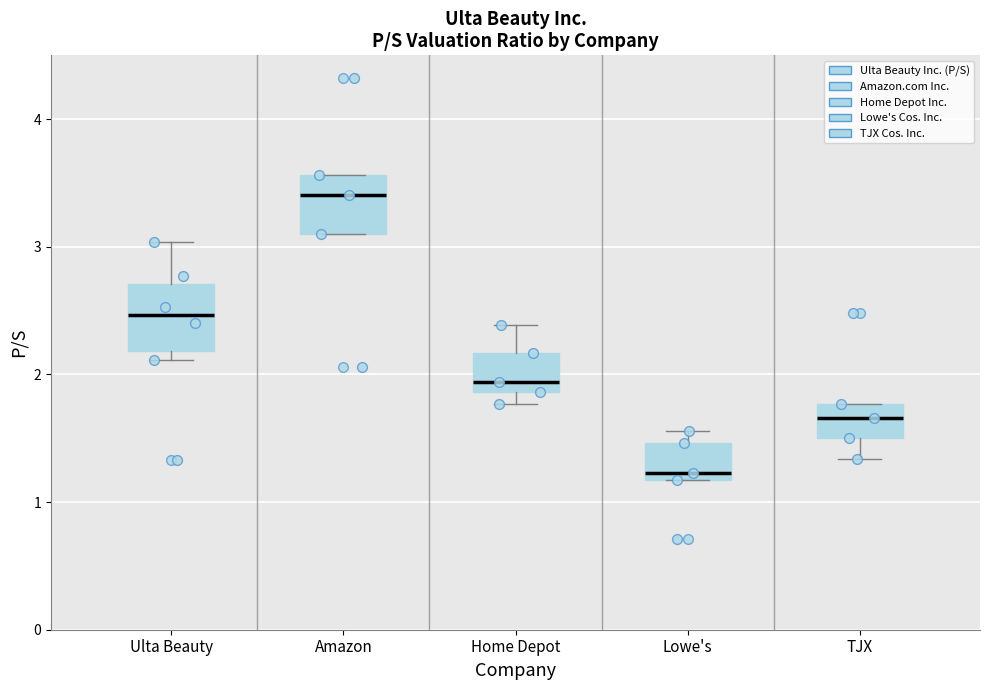

Reading left to right, read every box against the y-axis: the position of its median line, the range the box covers, and the ends of its whiskers. The values are not printed on the chart, so give them approximately, as read against the axis.

Ulta Beauty: median 2.5, box 2.2 to 2.7, whiskers 2.1 to 3.0
Amazon: median 3.4, box 3.1 to 3.6, whiskers 3.1 to 3.6
Home Depot: median 1.9 (just above the box's lower edge), box 1.9 to 2.2, whiskers 1.8 to 2.4
Lowe's: median 1.2 (just above the box's lower edge), box 1.2 to 1.5, whiskers 1.2 to 1.6
TJX: median 1.7, box 1.5 to 1.8, whiskers 1.3 to 1.8